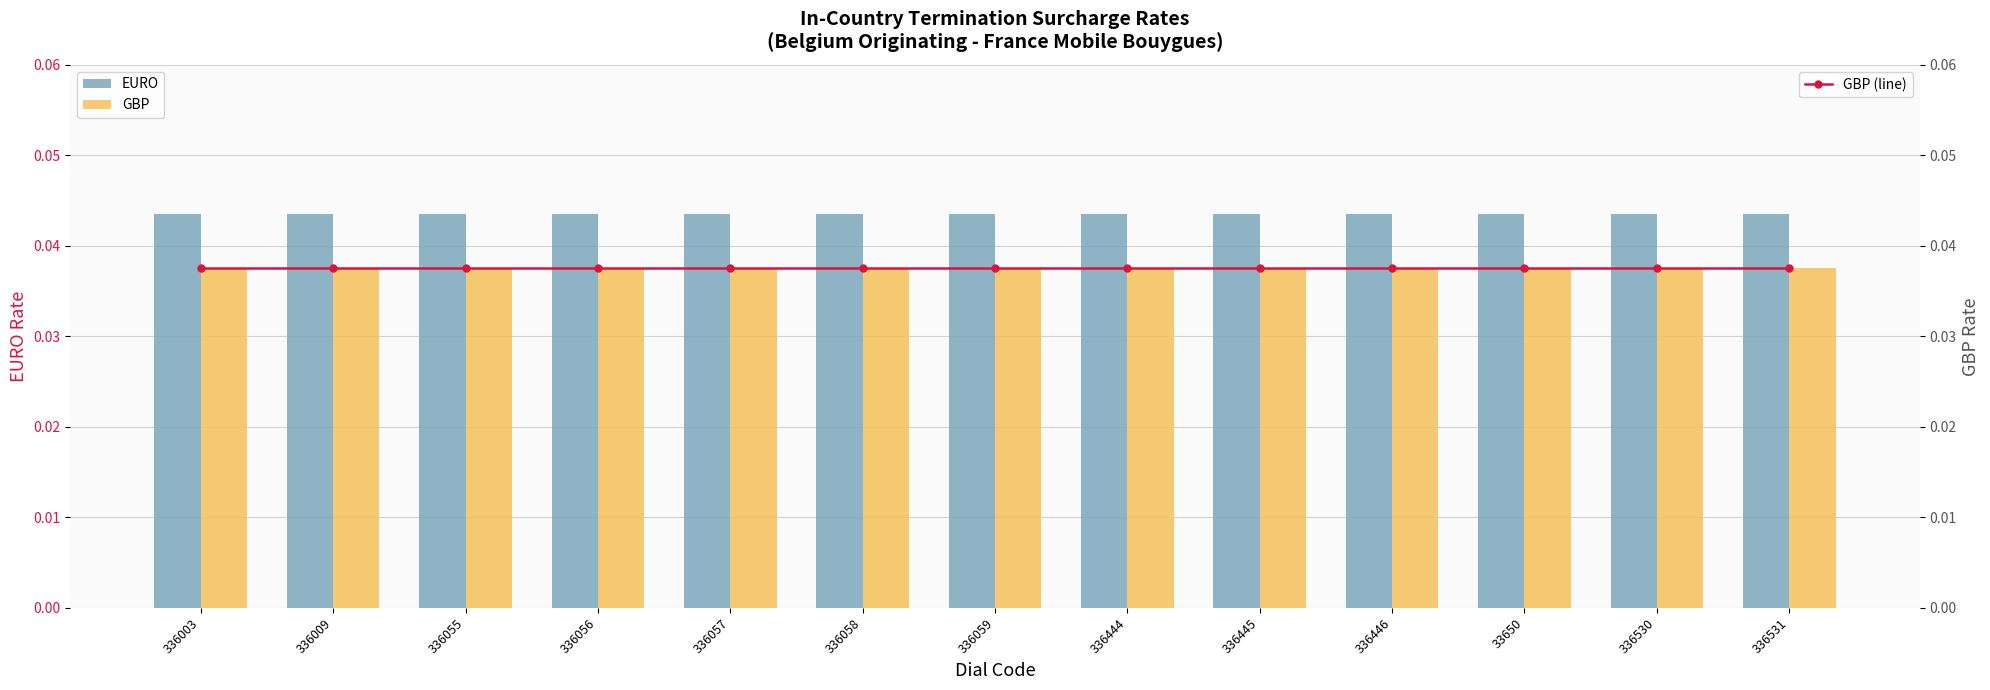

What is the label of the 13th bar from the left?

336531